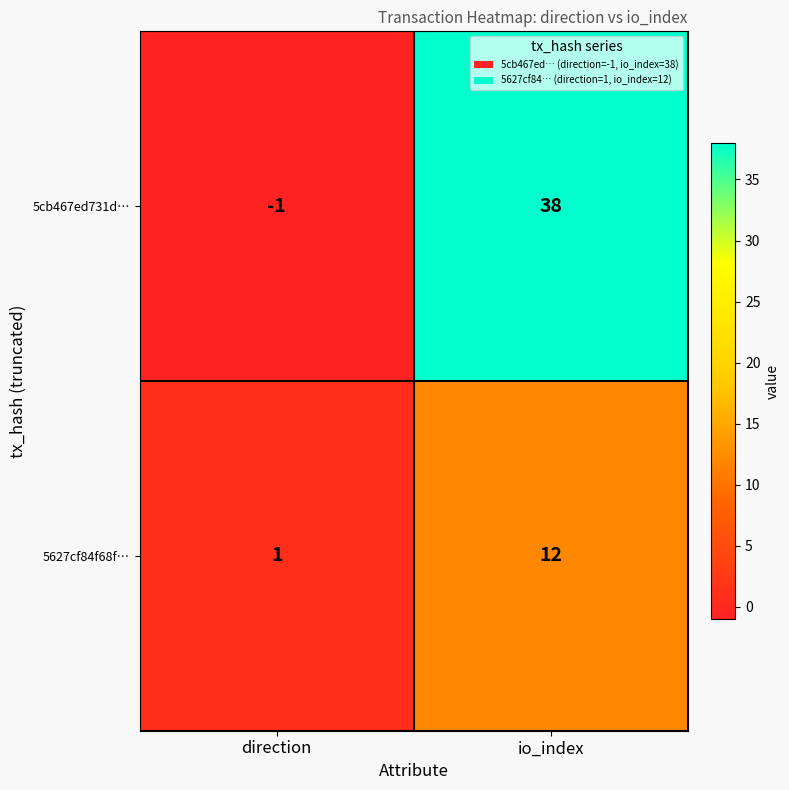

Between direction and io_index, which series saw the biggest shift?

5cb467ed731d…